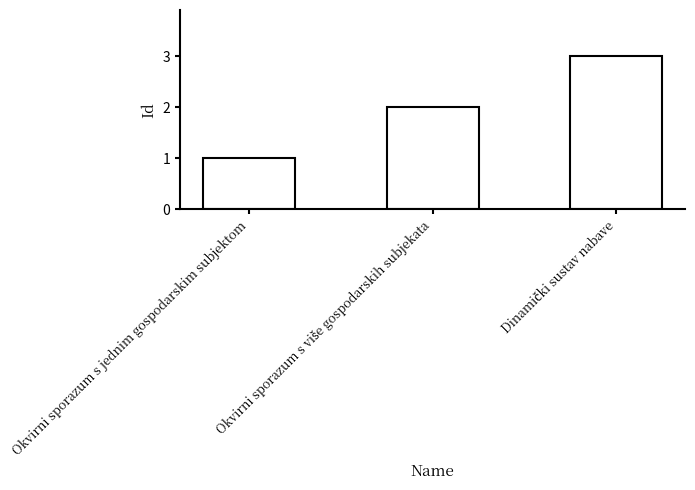

The chart shows a value of 1 at Okvirni sporazum s jednim gospodarskim subjektom. True or false?

True